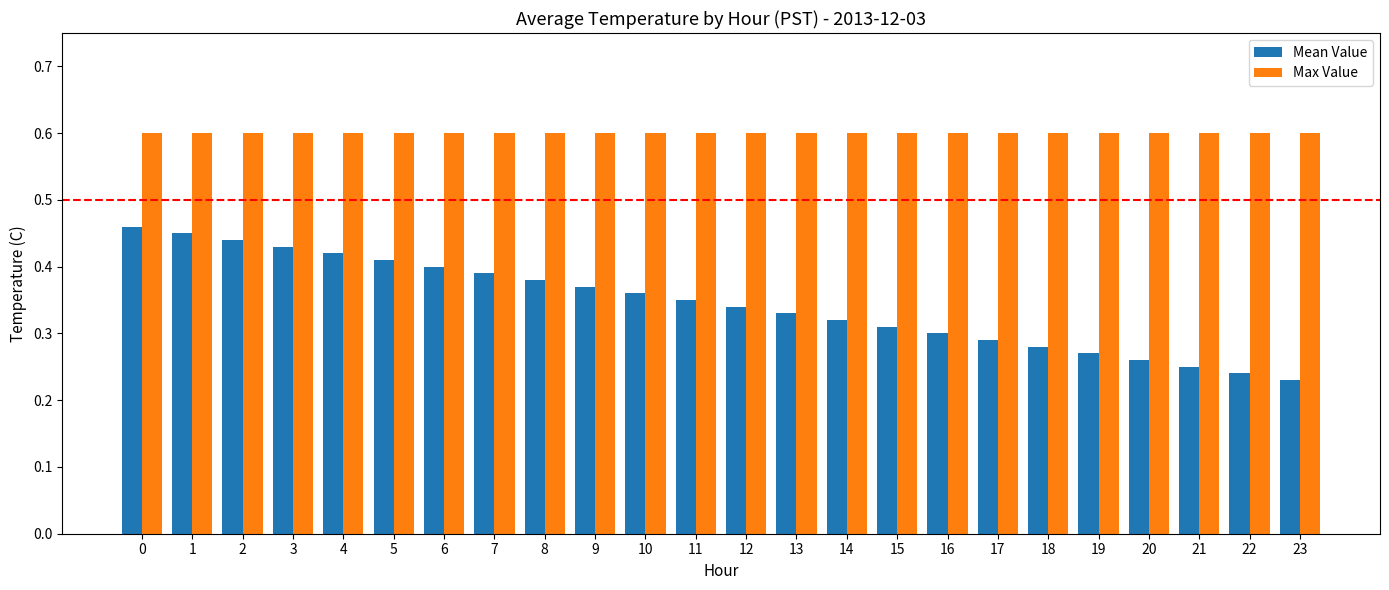

Which series has the largest range (max minus min)?

Mean Value